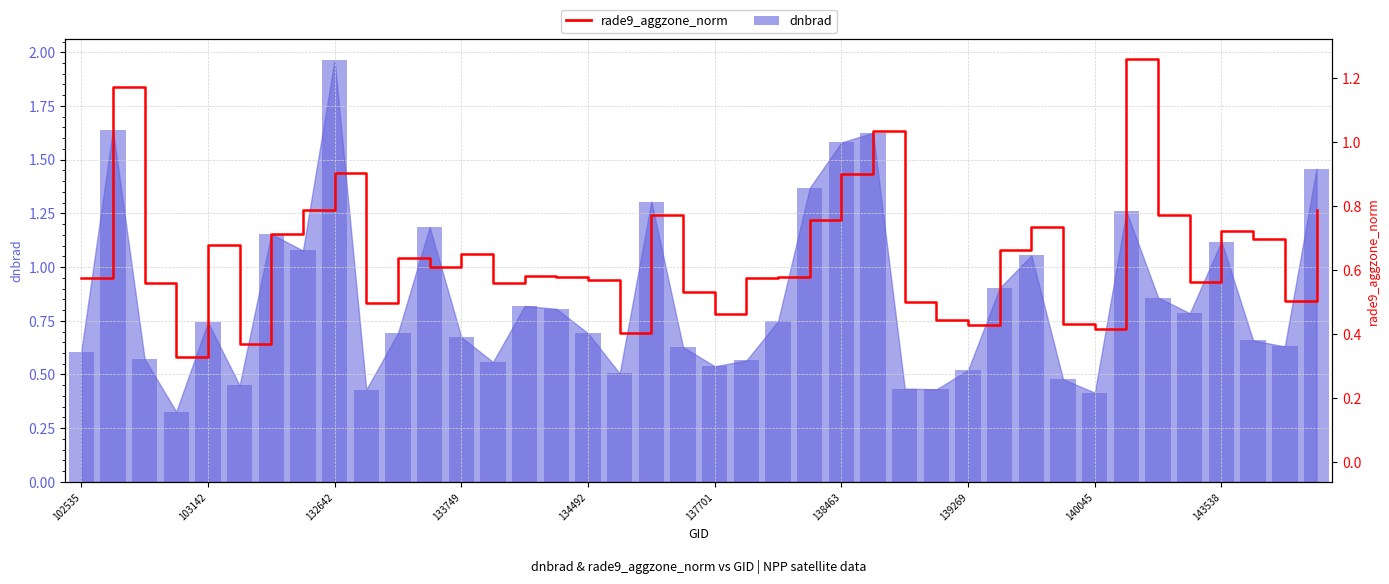

What is the difference between the second highest and second lowest values?

0.8